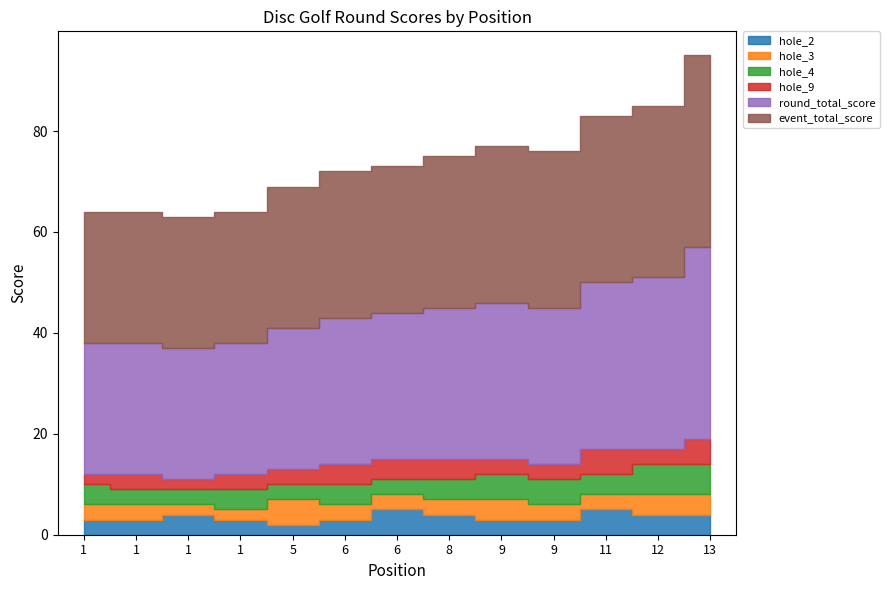

At 1, list the series in order from largest to smallest.

event_total_score, round_total_score, hole_4, hole_2, hole_3, hole_9